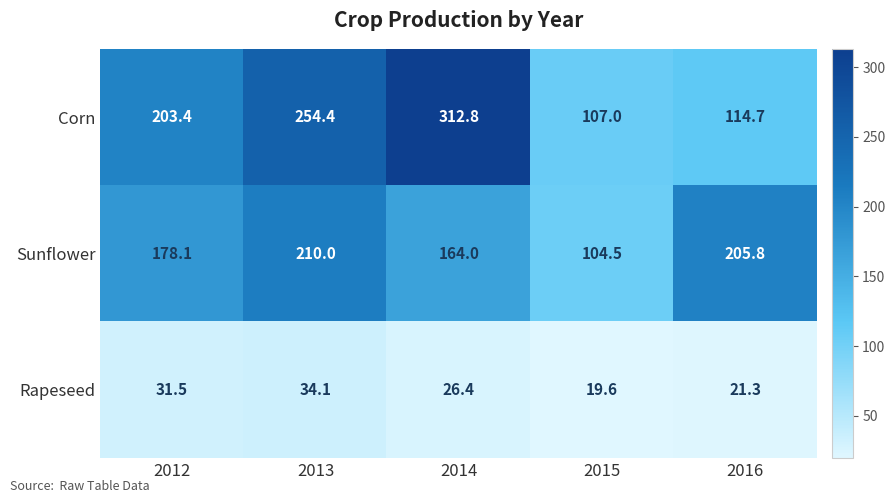

What is the sum of the Rapeseed values at 2015 and 2016?

40.9